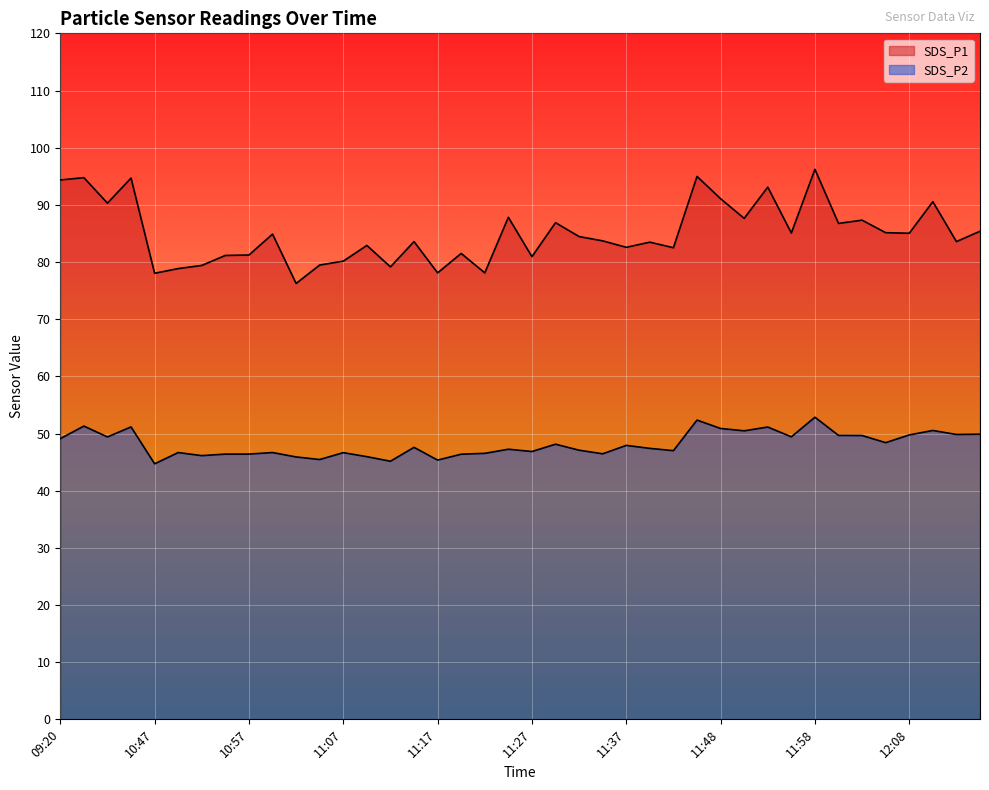

True or false: SDS_P1 and SDS_P2 intersect in this chart.

False